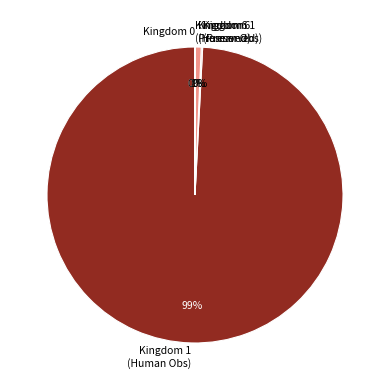

Does Kingdom 1 (Human Obs) represent more than half of the total?

Yes